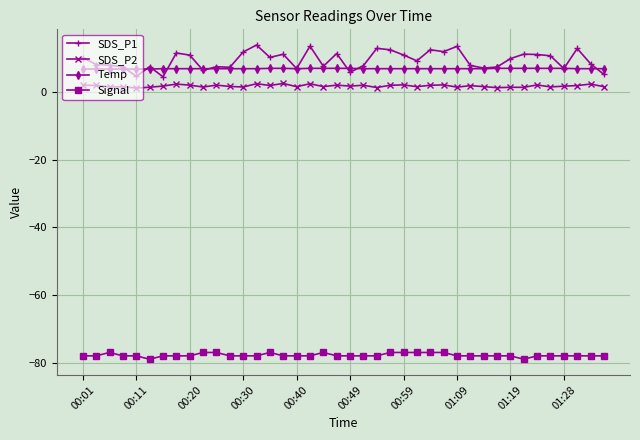

True or false: Signal and SDS_P2 intersect in this chart.

False